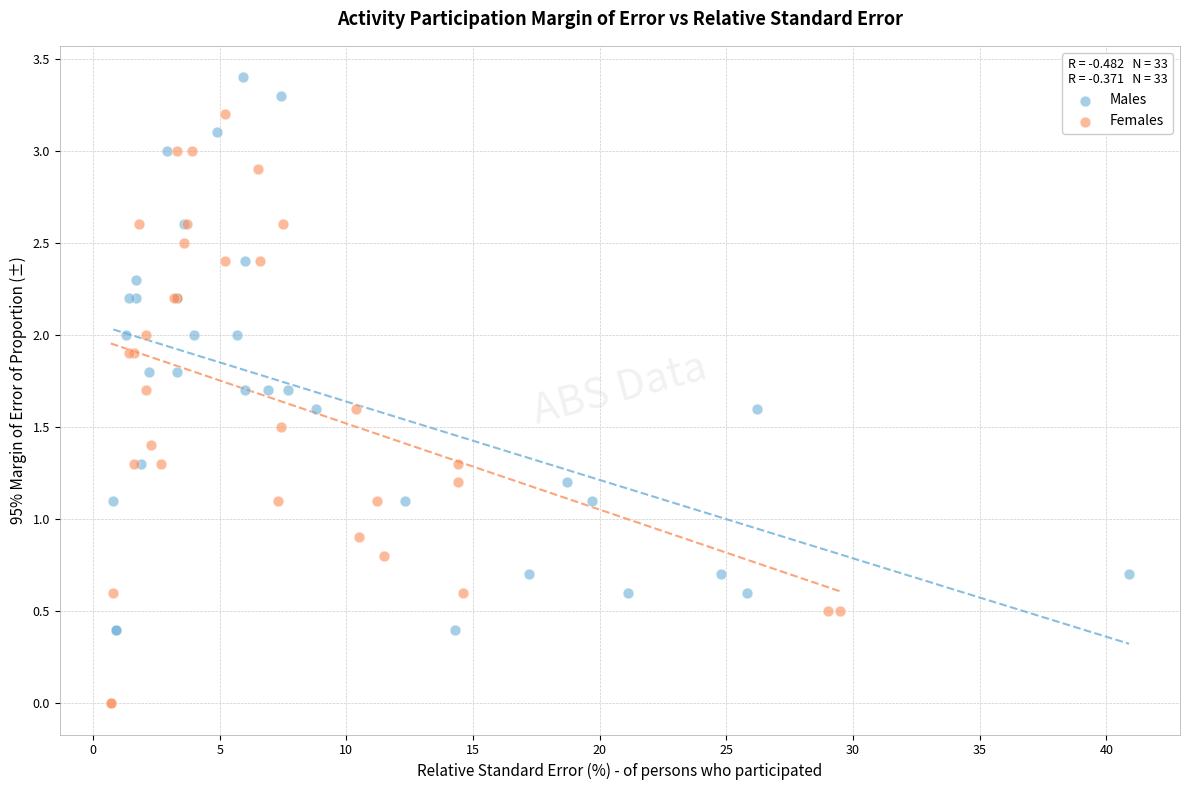

Which series contains the lowest Y value?

Females